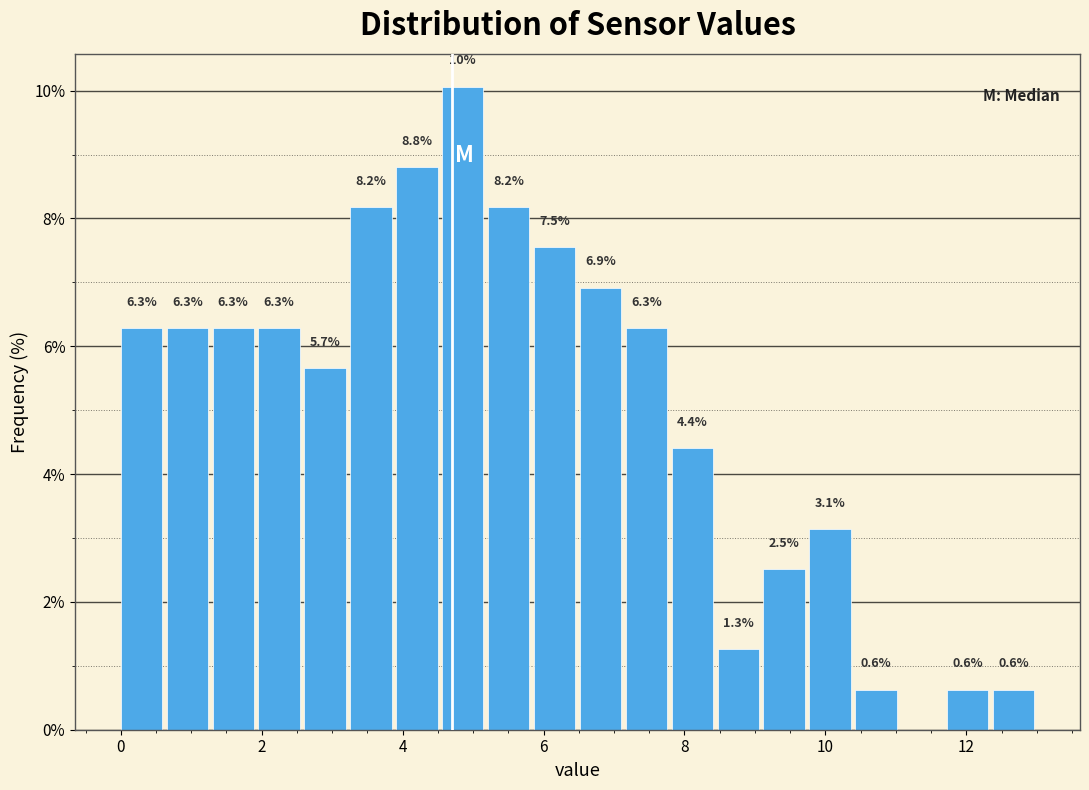

Around what value on the x-axis is the tallest bar? Give the approximate position of its centre, as read against the axis.

4.8